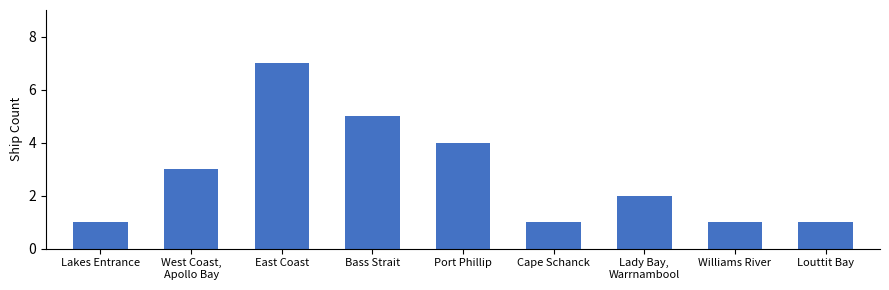

What is the maximum value shown in the chart?

7